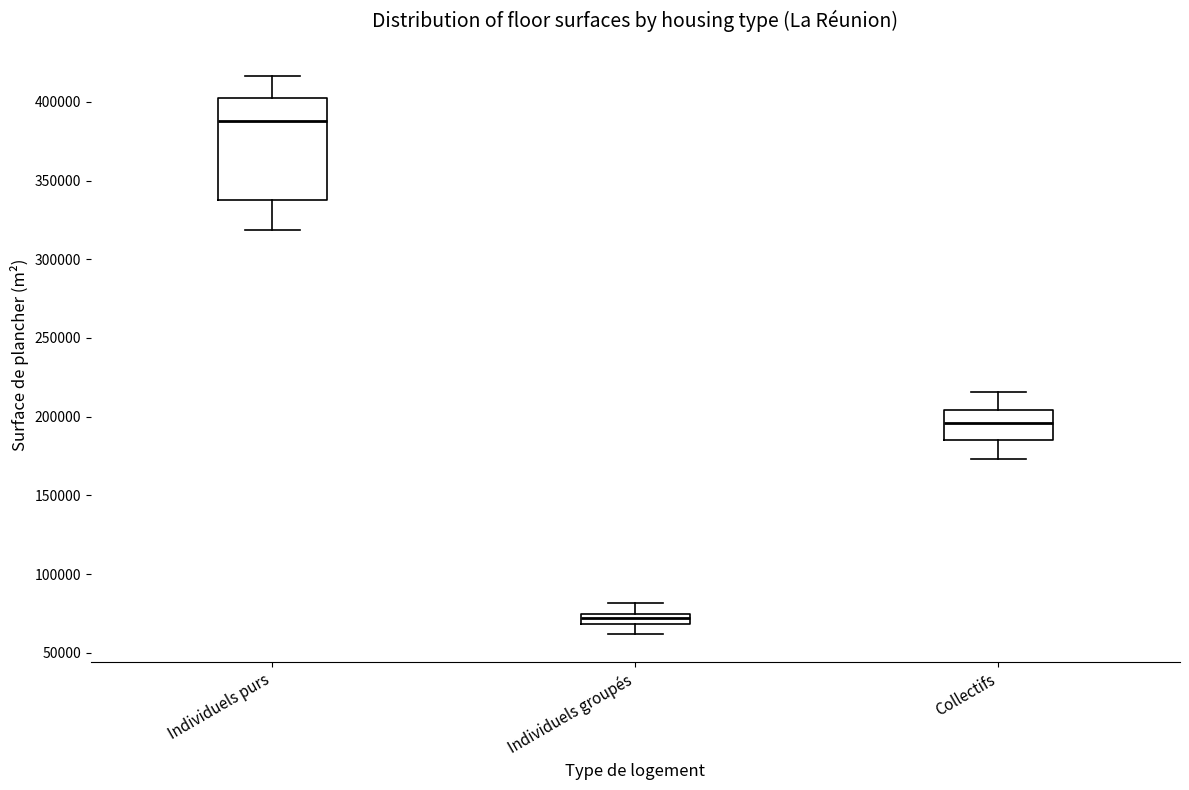

Which box is the tallest, from its lower edge to its upper edge?

Individuels purs